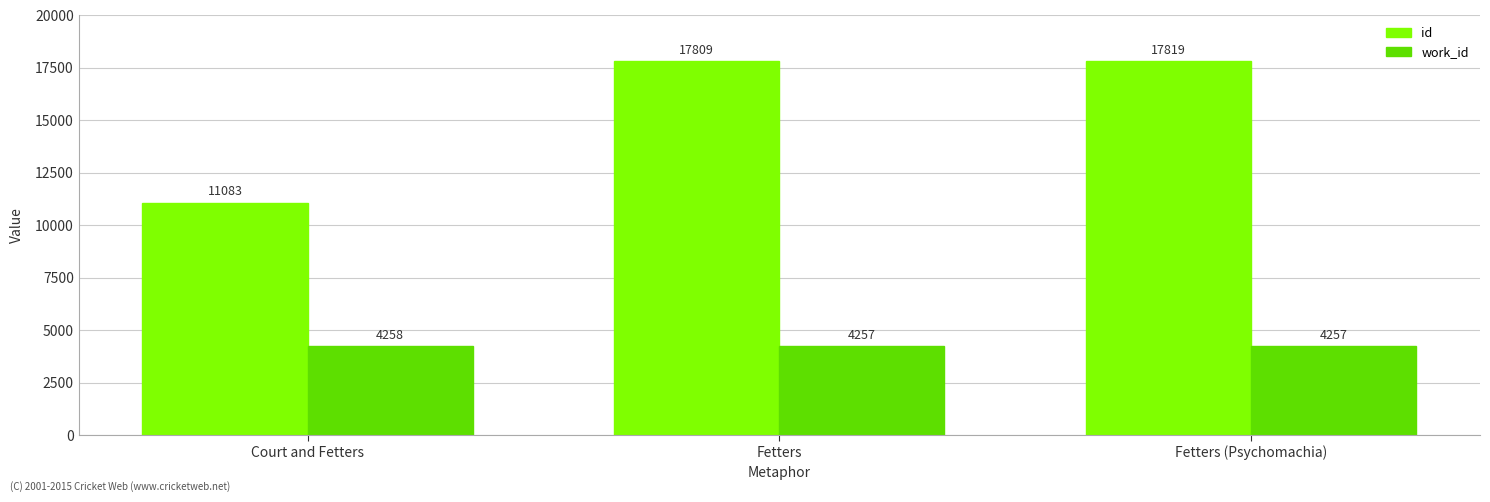

List the series in order of their peak value, highest first.

id, work_id